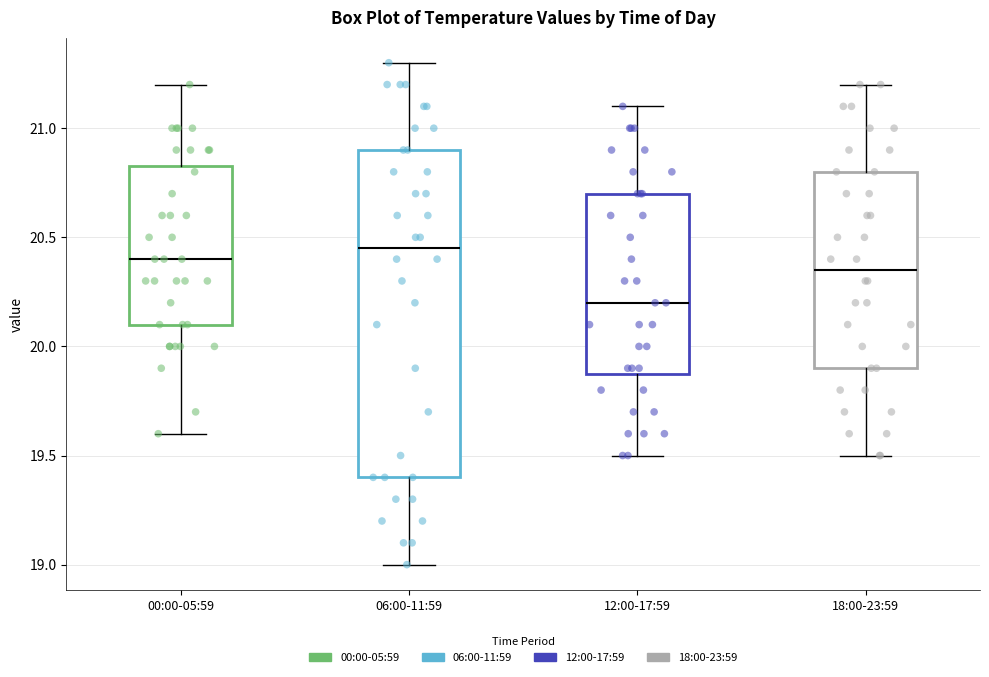

Which box's median line is the lowest?

12:00-17:59